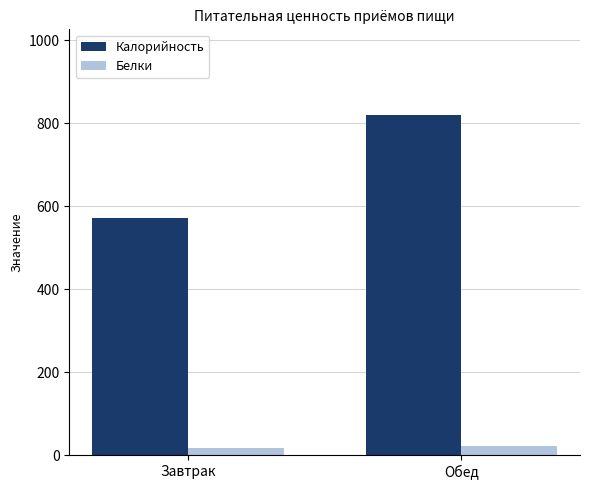

Is the value of Калорийность at Обед greater than the value of Белки at Завтрак?

Yes